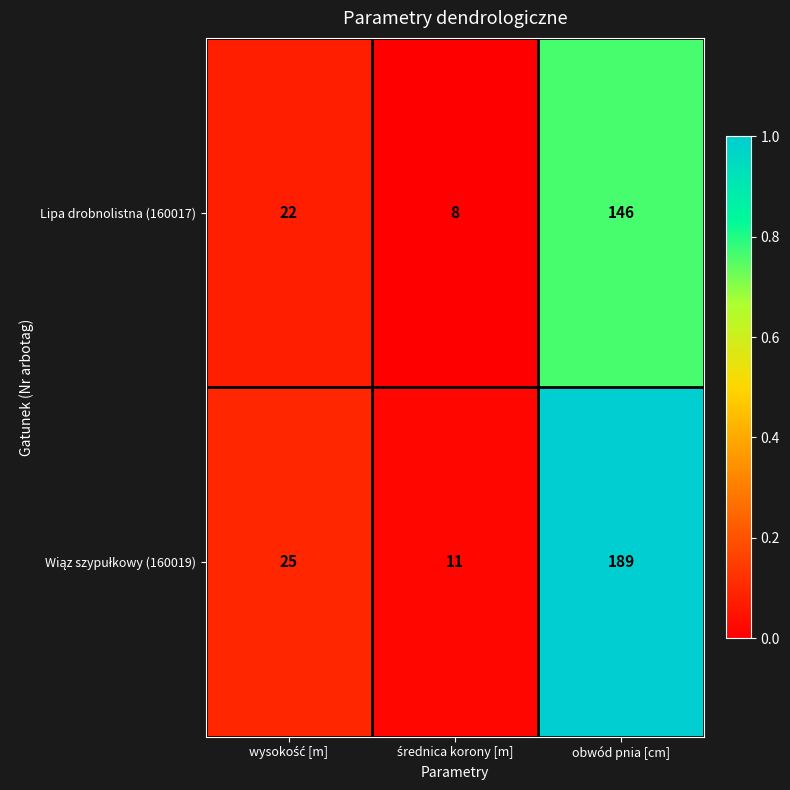

Is it true that Lipa drobnolistna (160017) equals 217 at obwód pnia [cm]?

False